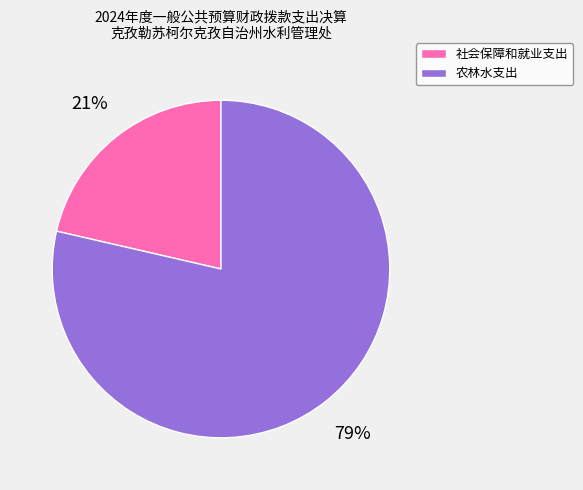

What is the majority slice?

农林水支出